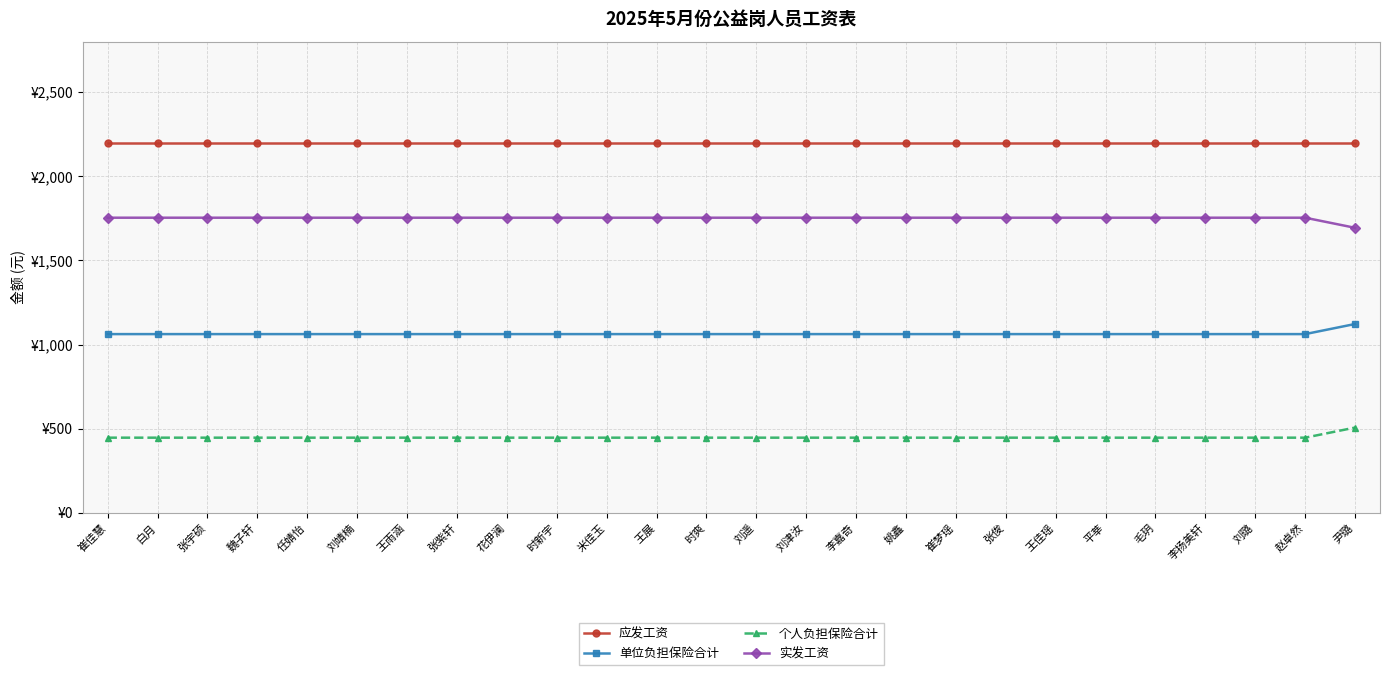

True or false: 实发工资 and 个人负担保险合计 cross at least once.

False